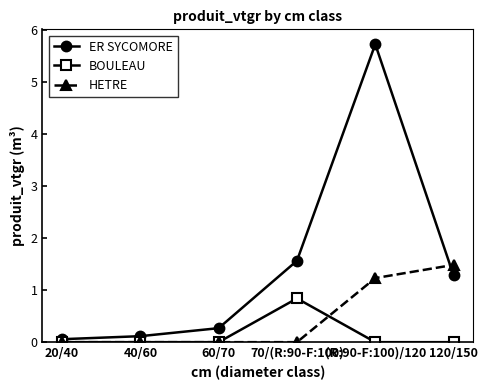

Reading left to right, what are all the values shown in this chart?

ER SYCOMORE: 0.1	0.1	0.3	1.6	5.7	1.3
BOULEAU: 0.0	0.0	0.0	0.8	0.0	0.0
HETRE: 0.0	0.0	0.0	0.0	1.2	1.5